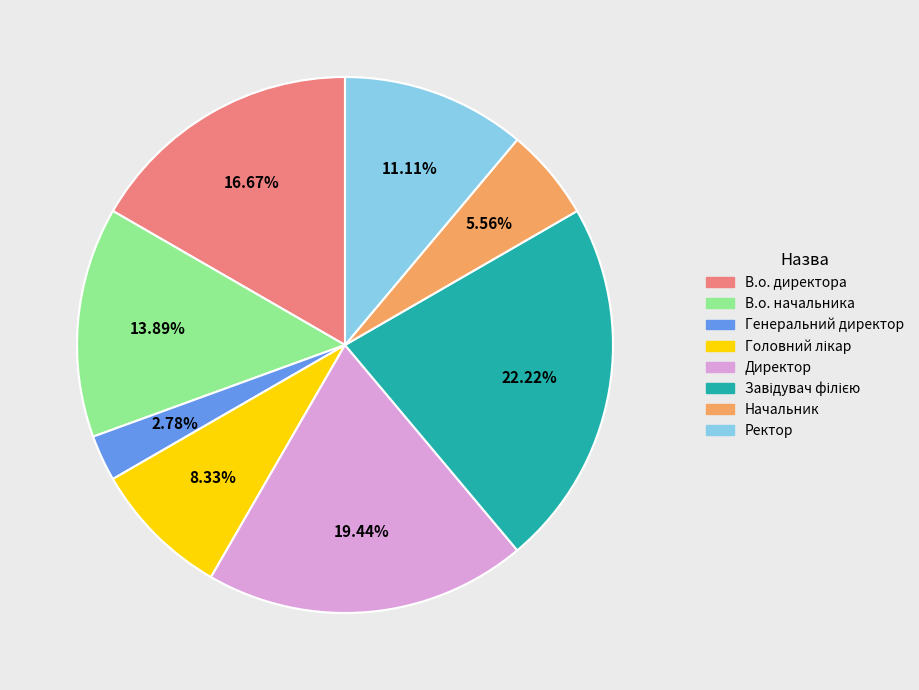

Which has a higher value, В.о. директора or В.о. начальника?

В.о. директора